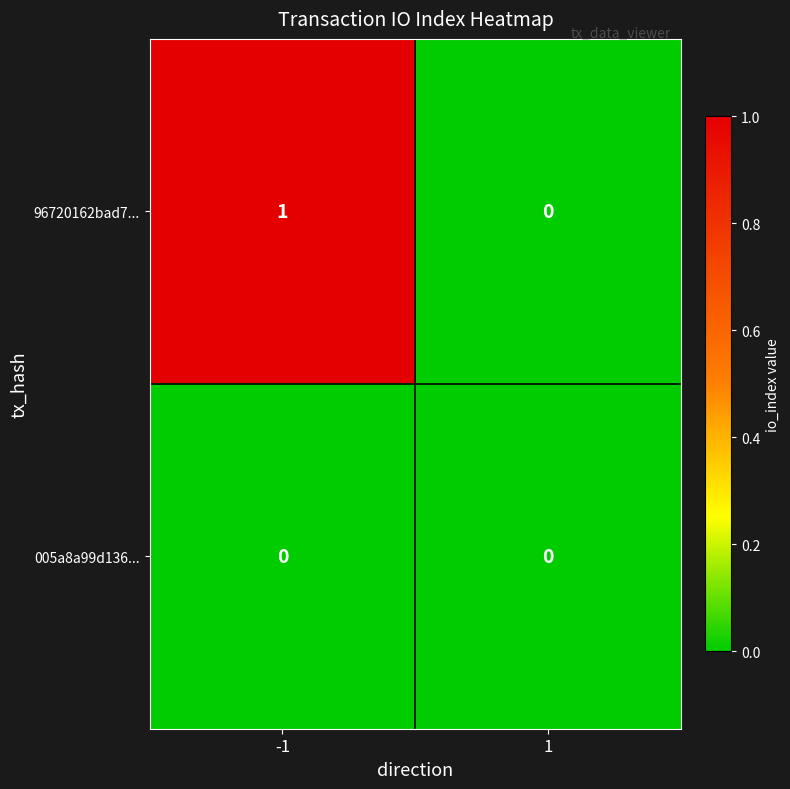

Reading right to left, extract all data points from this chart.

96720162bad7...: 1=0	-1=1
005a8a99d136...: 1=0	-1=0